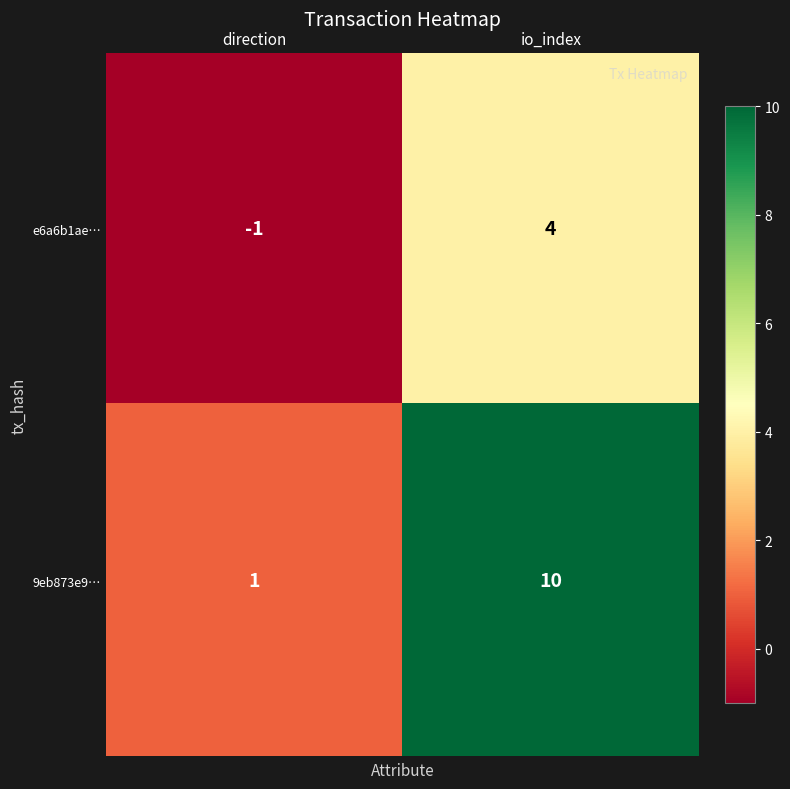

What is the difference between the maximum and minimum values in the 9eb873e9… series?

9